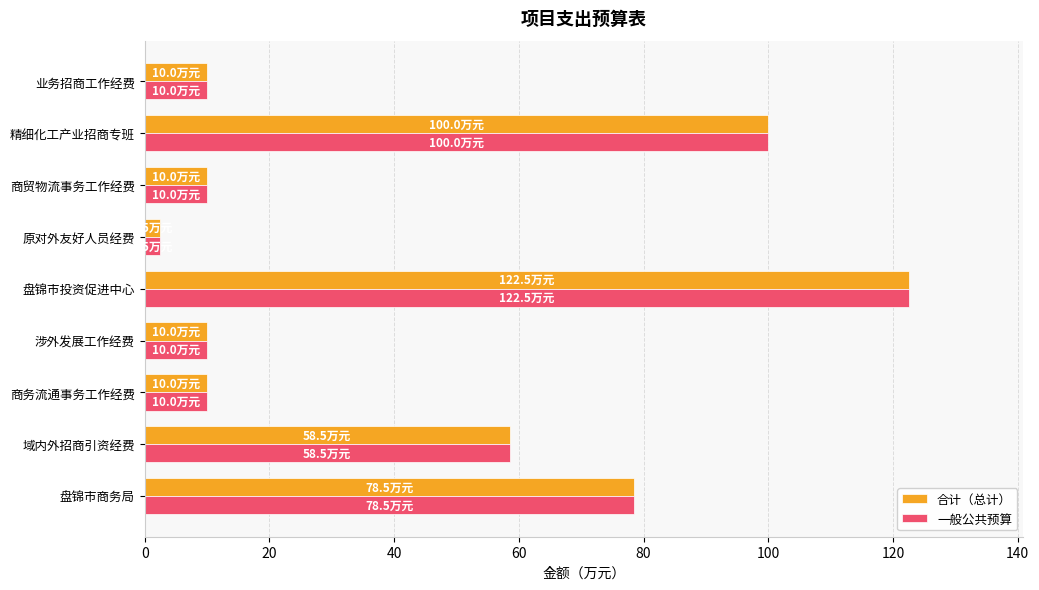

At how many categories does at least one series exceed 72?

3